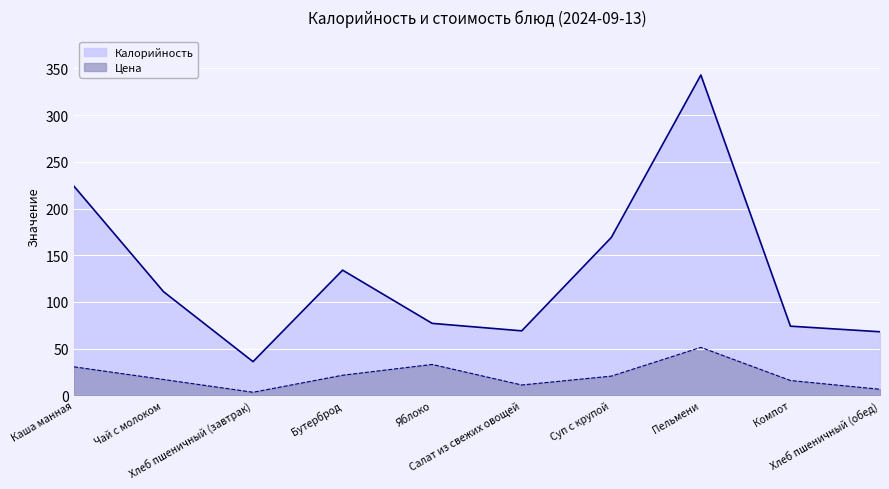

Which category has the lowest value across all series?

Хлеб пшеничный (завтрак)